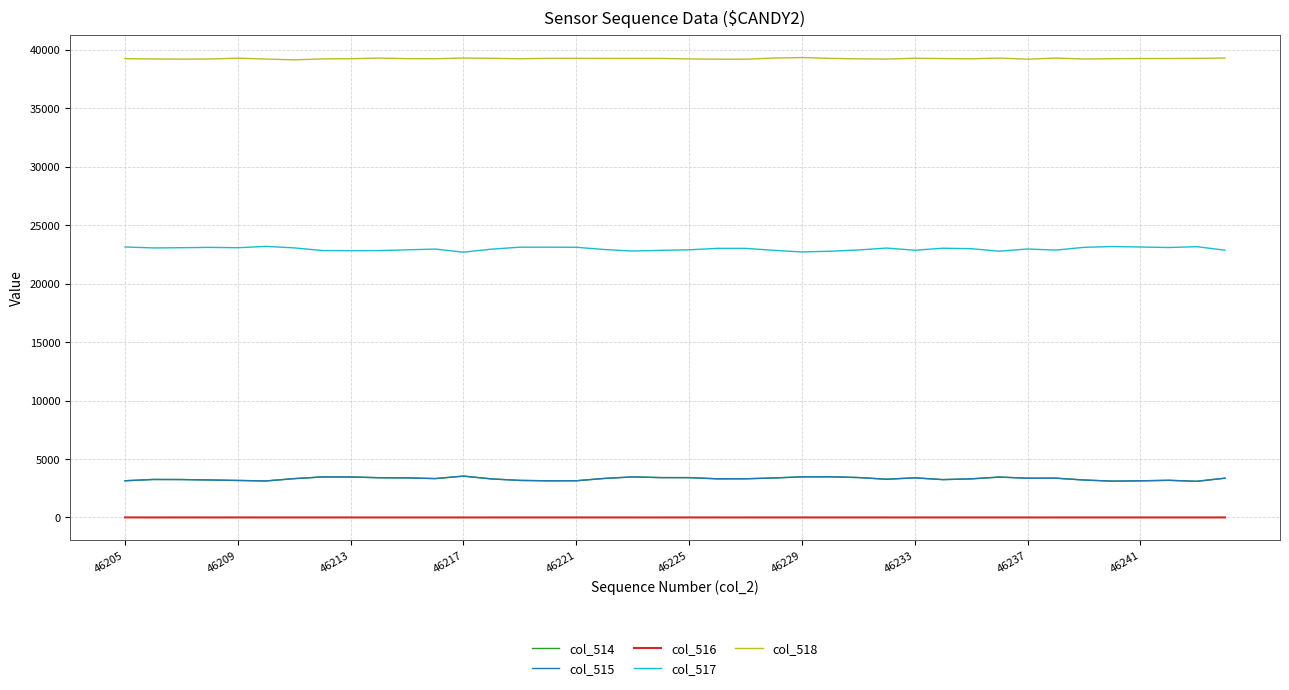

True or false: col_517 has more than 0 interior local peaks.

True